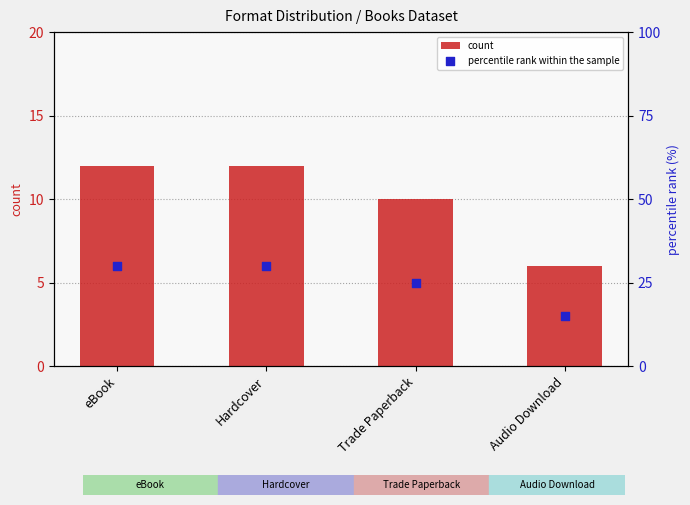

Which series has the widest spread of Y values?

percentile rank within the sample